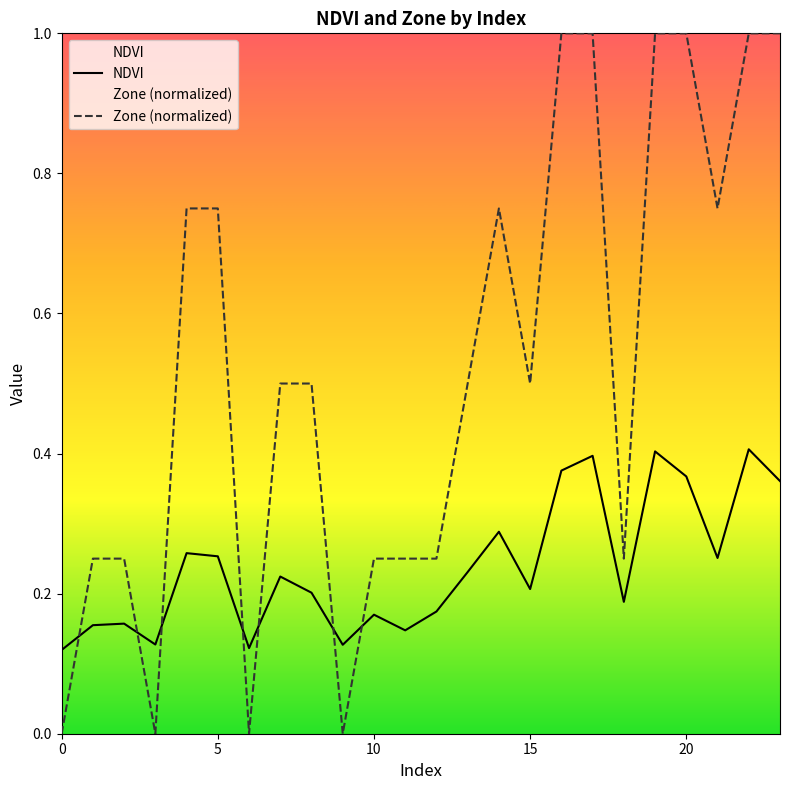

At how many categories does at least one series exceed 0?

24